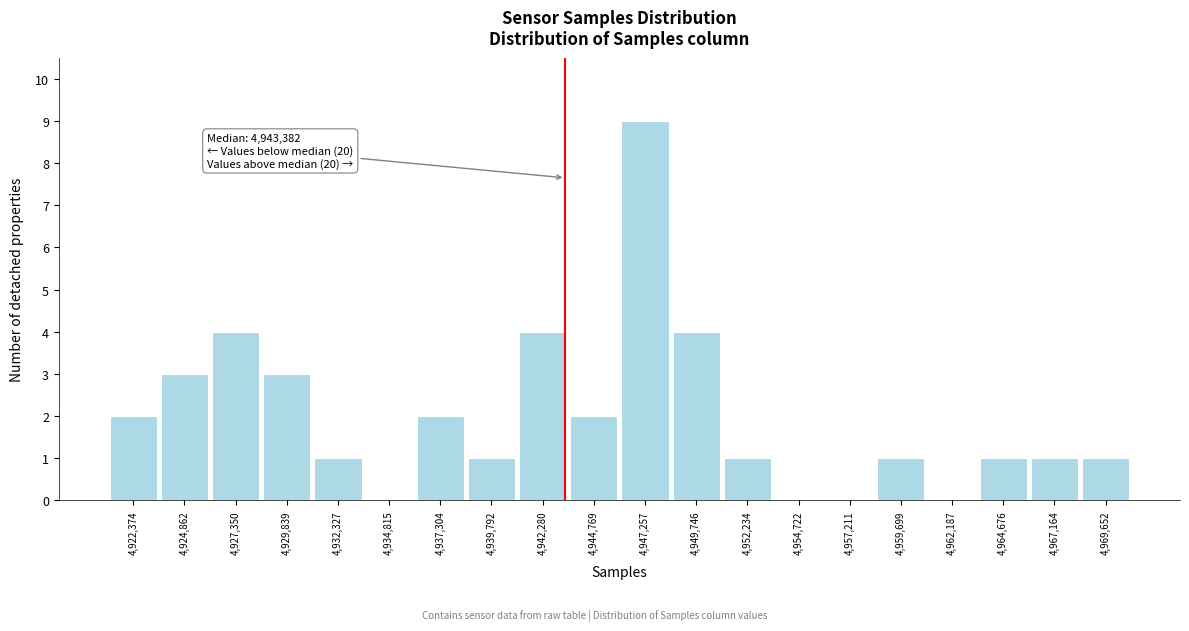

Which range on the x-axis has the tallest bar?

4946000 to 4948500